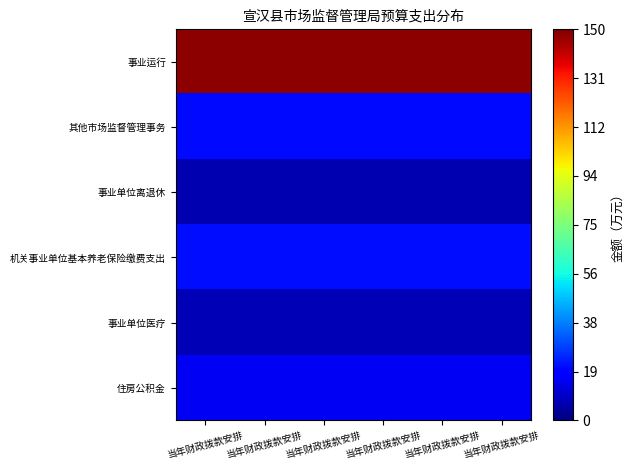

Reading left to right, what are all the values shown in this chart?

事业运行: 当年财政拨款安排=148.0	当年财政拨款安排=148.0	当年财政拨款安排=148.0	当年财政拨款安排=148.0	当年财政拨款安排=148.0	当年财政拨款安排=148.0
其他市场监督管理事务: 当年财政拨款安排=20.0	当年财政拨款安排=20.0	当年财政拨款安排=20.0	当年财政拨款安排=20.0	当年财政拨款安排=20.0	当年财政拨款安排=20.0
事业单位离退休: 当年财政拨款安排=6.6	当年财政拨款安排=6.6	当年财政拨款安排=6.6	当年财政拨款安排=6.6	当年财政拨款安排=6.6	当年财政拨款安排=6.6
机关事业单位基本养老保险缴费支出: 当年财政拨款安排=20.6	当年财政拨款安排=20.6	当年财政拨款安排=20.6	当年财政拨款安排=20.6	当年财政拨款安排=20.6	当年财政拨款安排=20.6
事业单位医疗: 当年财政拨款安排=7.1	当年财政拨款安排=7.1	当年财政拨款安排=7.1	当年财政拨款安排=7.1	当年财政拨款安排=7.1	当年财政拨款安排=7.1
住房公积金: 当年财政拨款安排=15.7	当年财政拨款安排=15.7	当年财政拨款安排=15.7	当年财政拨款安排=15.7	当年财政拨款安排=15.7	当年财政拨款安排=15.7